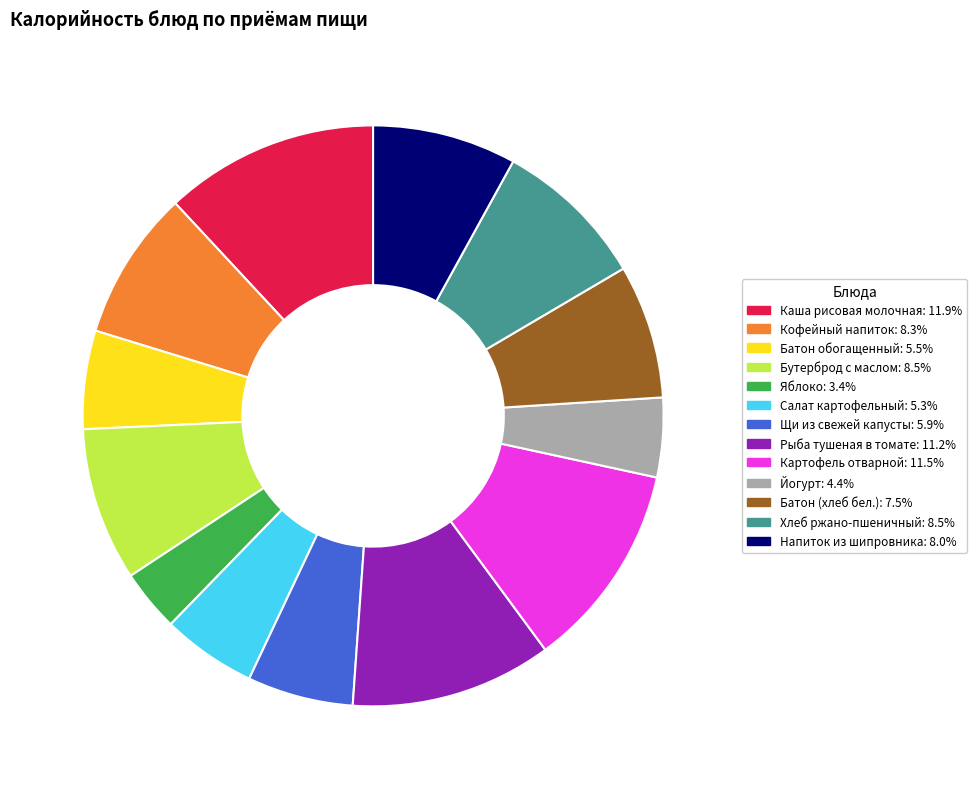

Approximately how many times larger is the value at Рыба тушеная в томате compared to Йогурт?

2.5